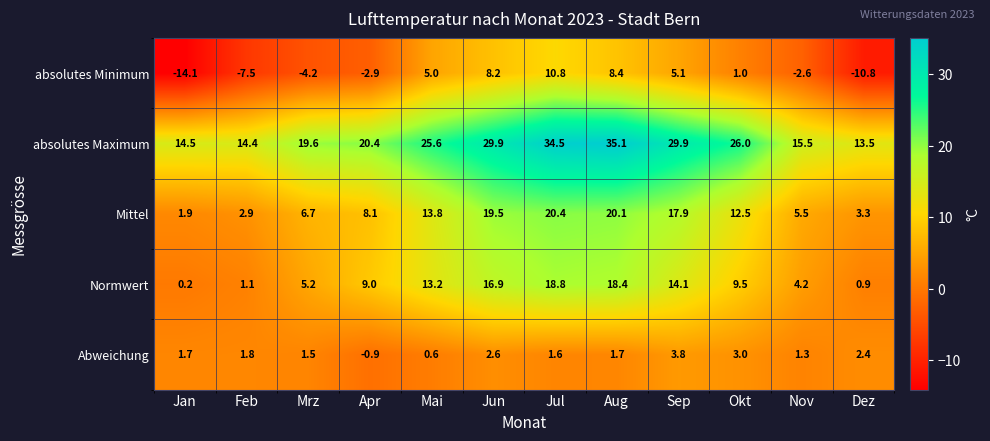

What is the maximum value shown in the chart?

35.1